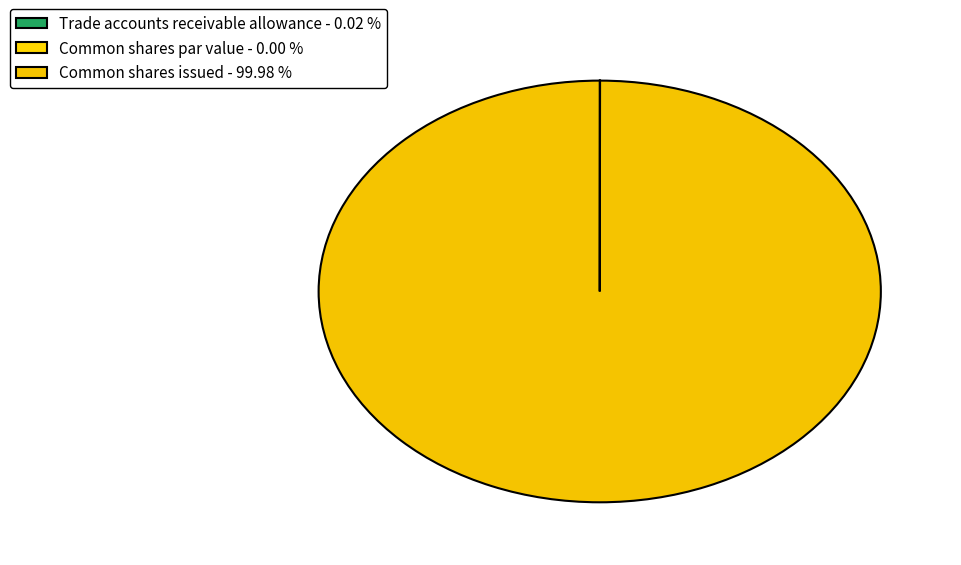

Which slice represents more than half of the pie?

Common shares issued